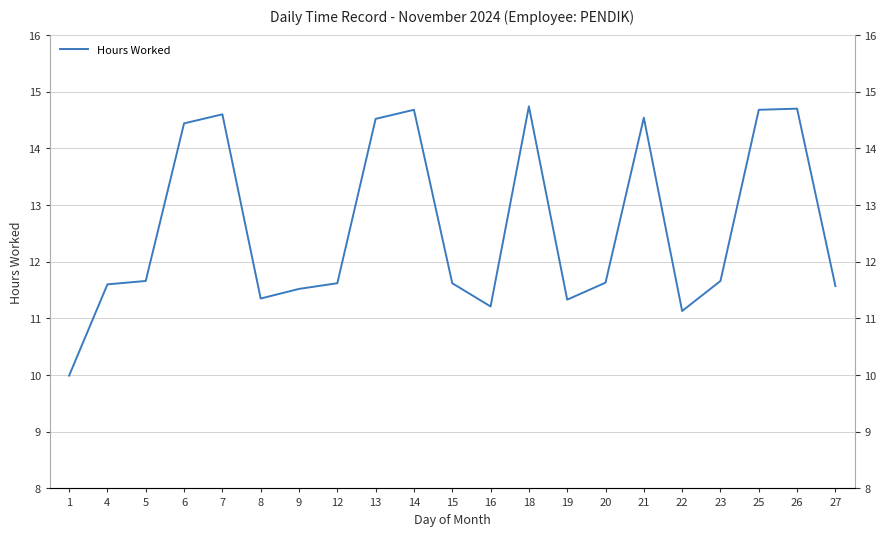

Where is the first local minimum?

8